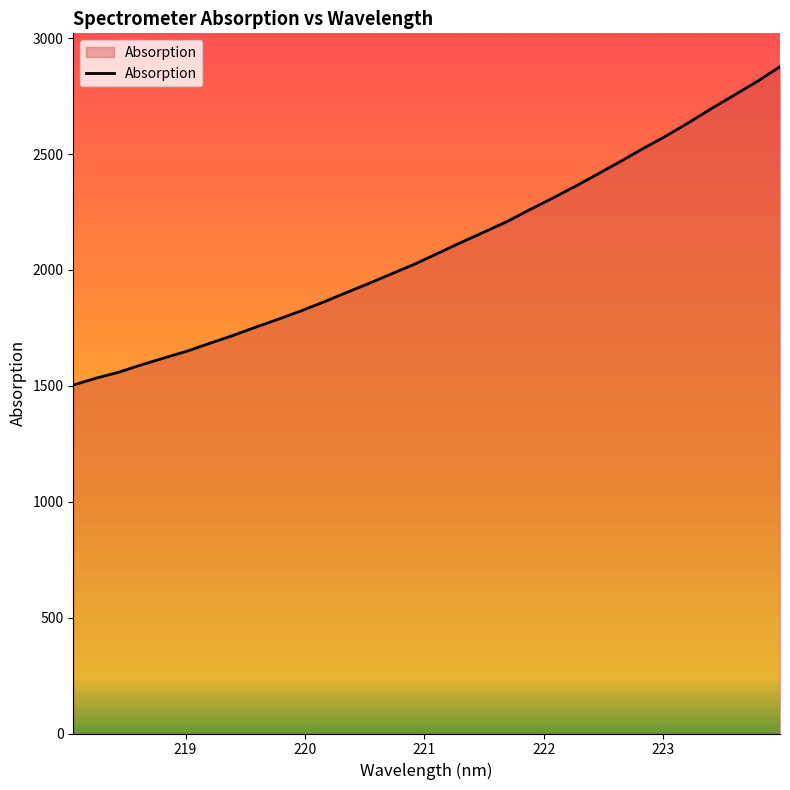

What is the difference between the maximum and minimum values?

1373.6